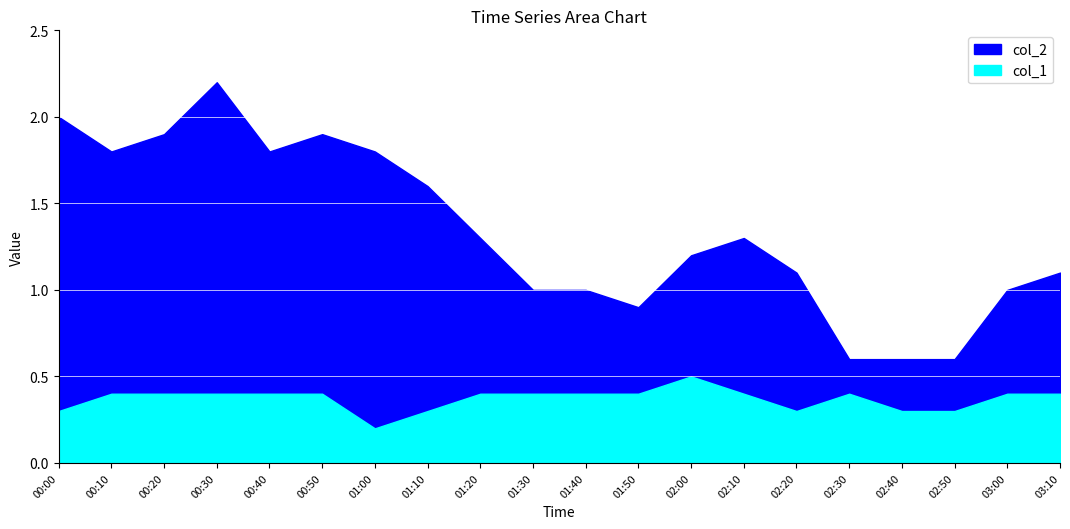

What is the smallest value displayed?

0.2